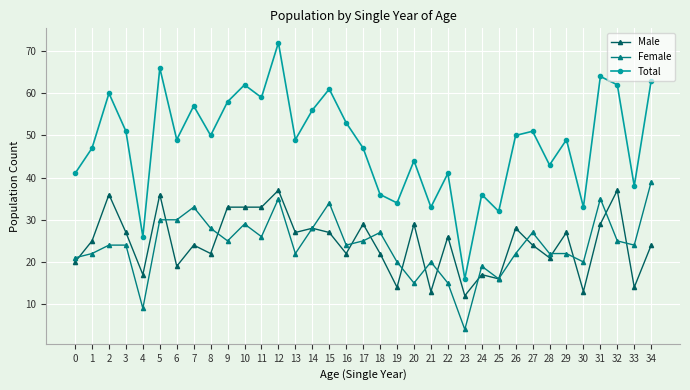

What is the value of the Male point at the 14th from the left?

27